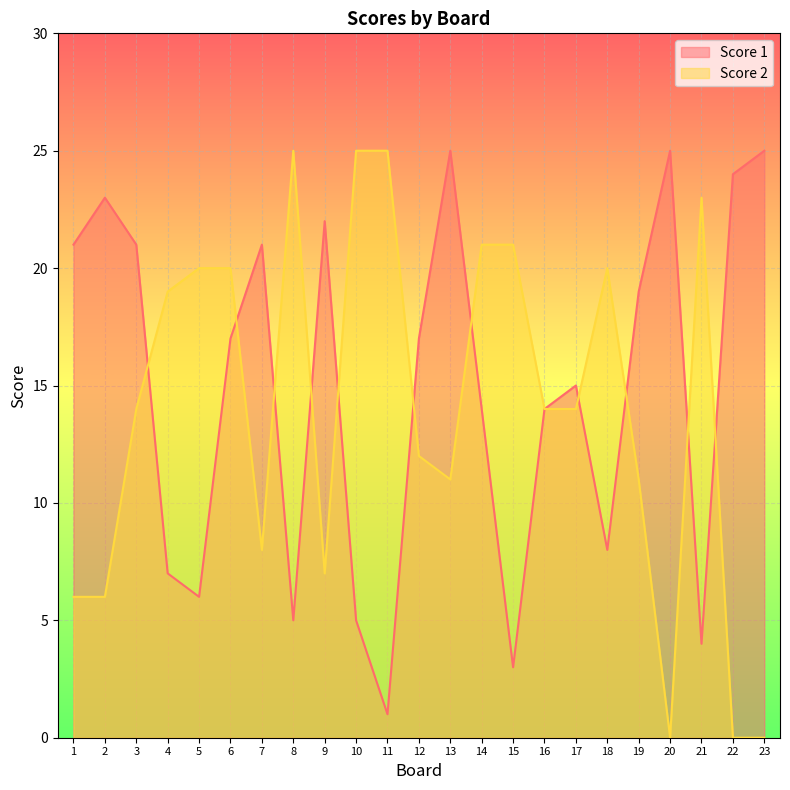

What are all the series names shown in the legend?

Score 1, Score 2